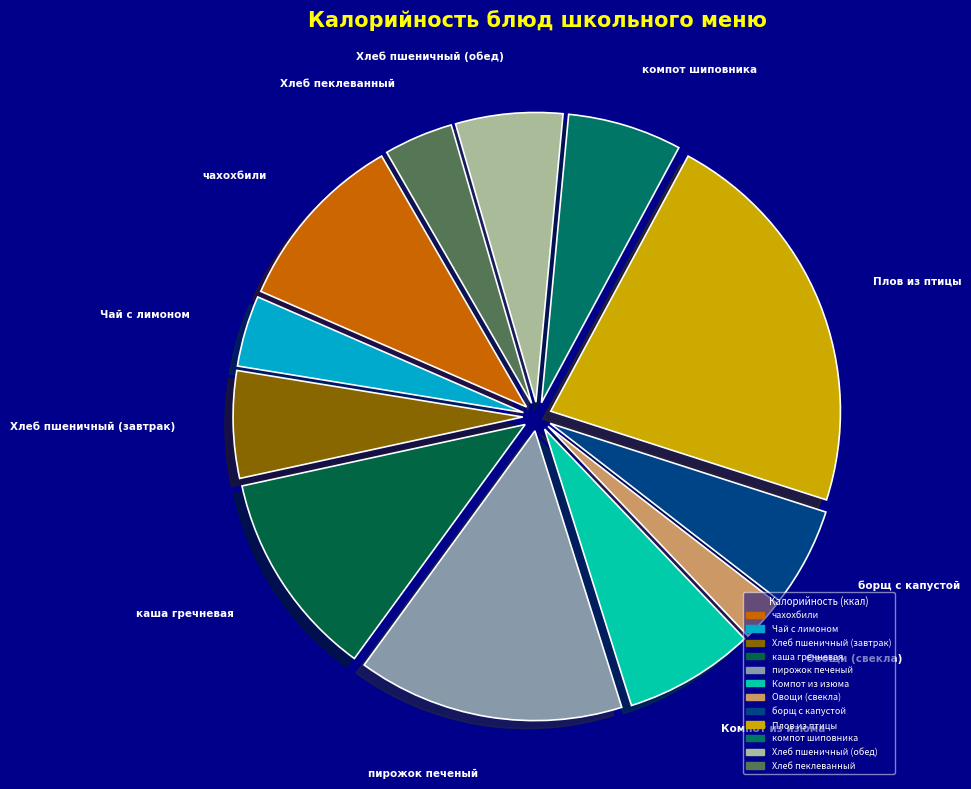

Which slice is the smallest?

Овощи (свекла)